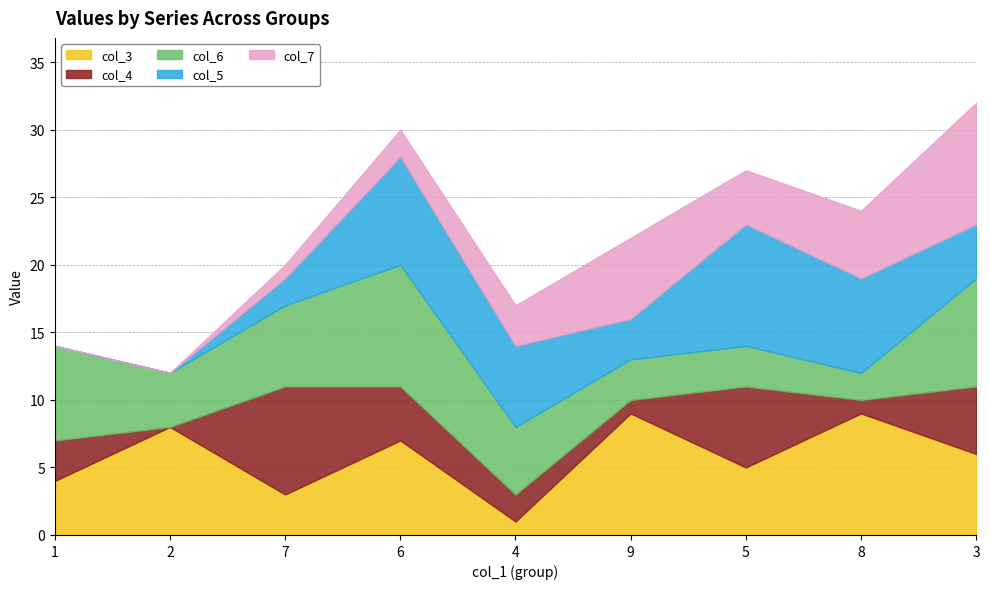

True or false: col_3 has a value of 9 at 8.

True